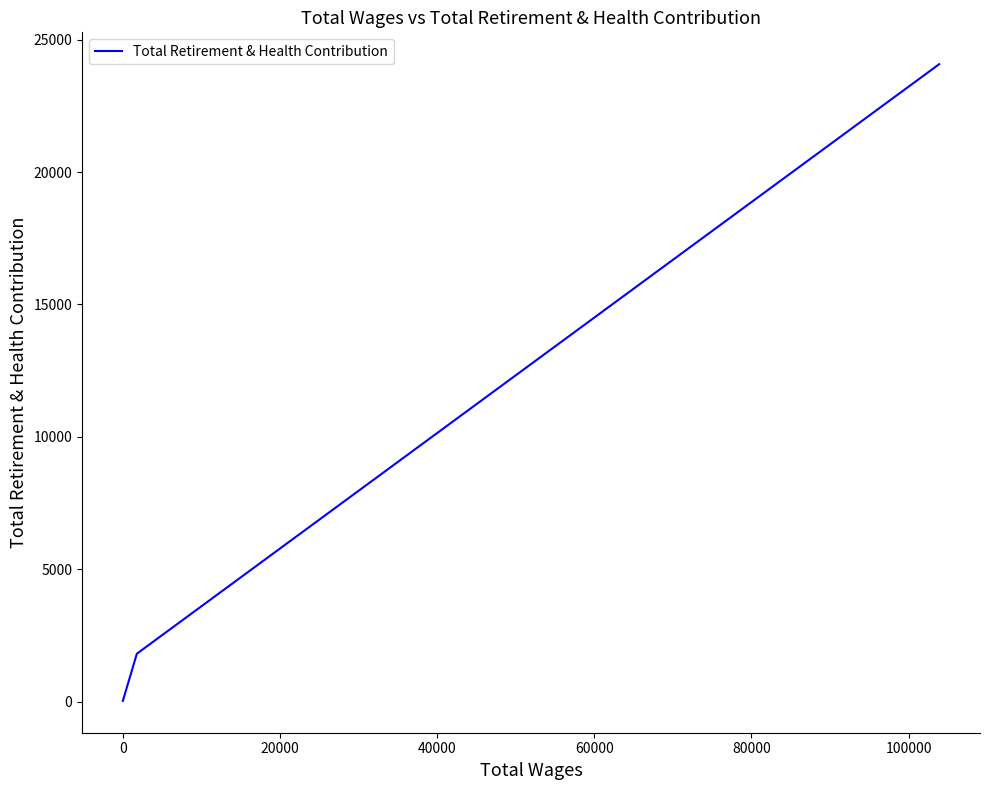

How many data points are less than 399?

3